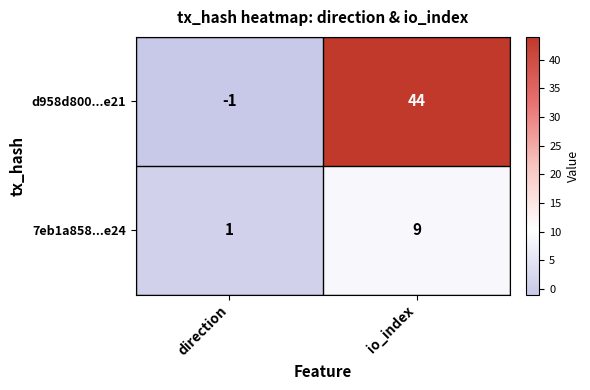

Where is d958d800...e21 nearest to the value 21?

direction